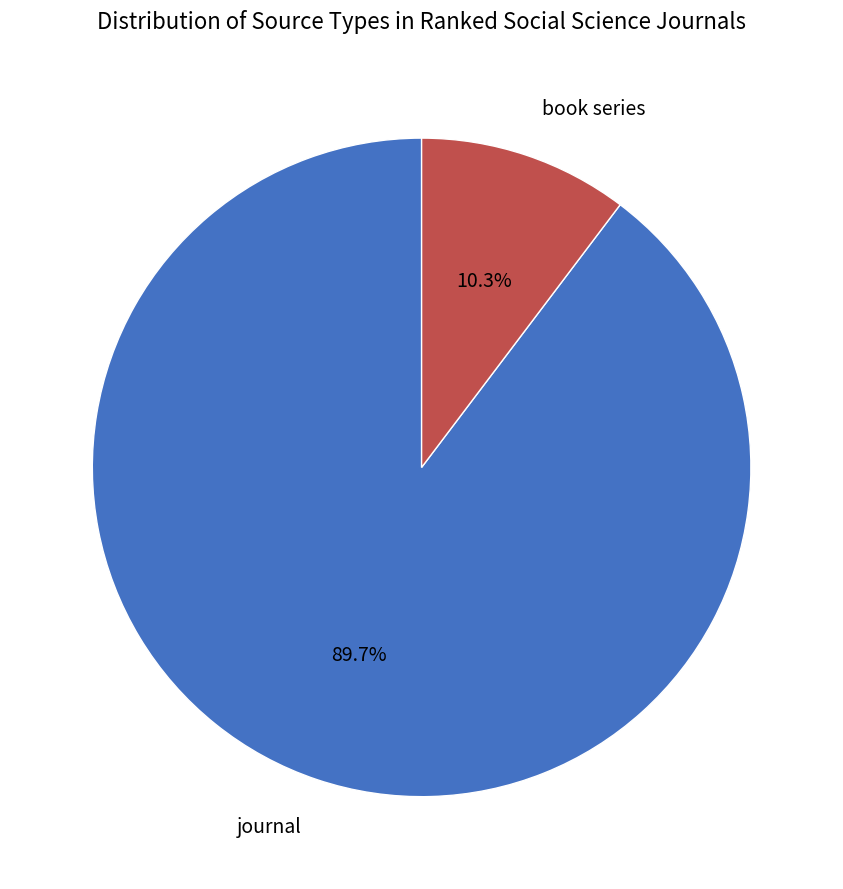

Which has a higher value, journal or book series?

journal